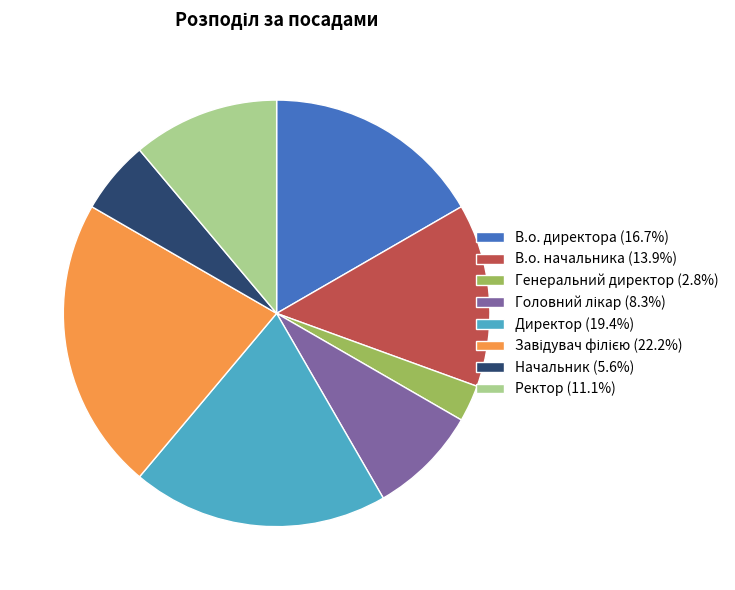

Combined, do Генеральний директор (2.8%) and В.о. начальника (13.9%) account for over 50%?

No